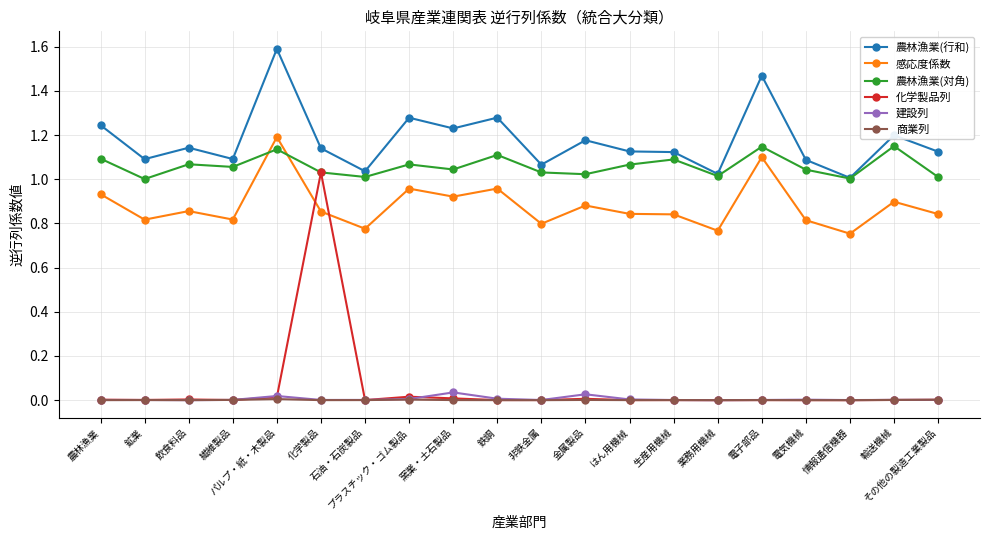

What is the average value of the 化学製品列 series?

0.1